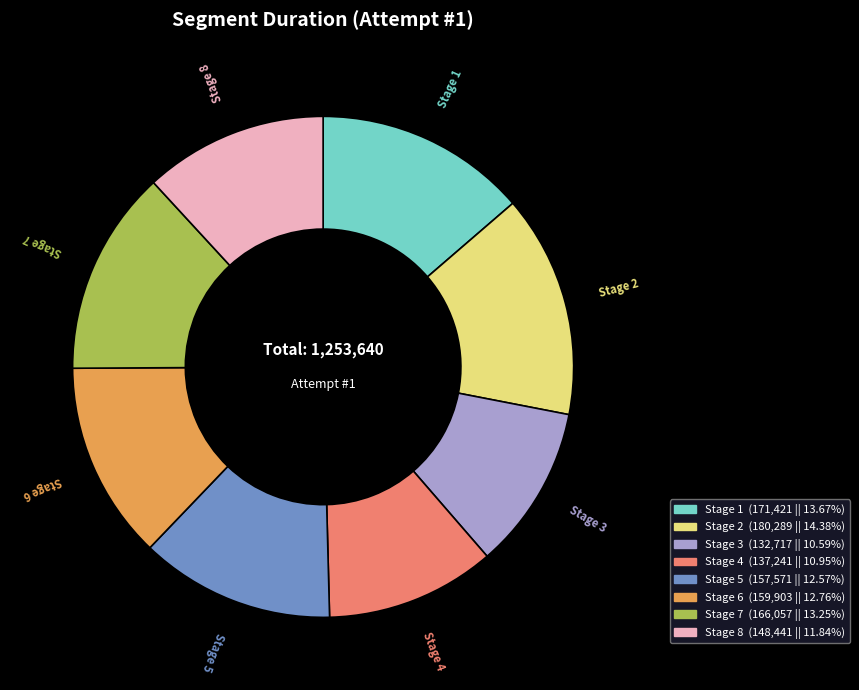

Does any single category account for the majority?

No